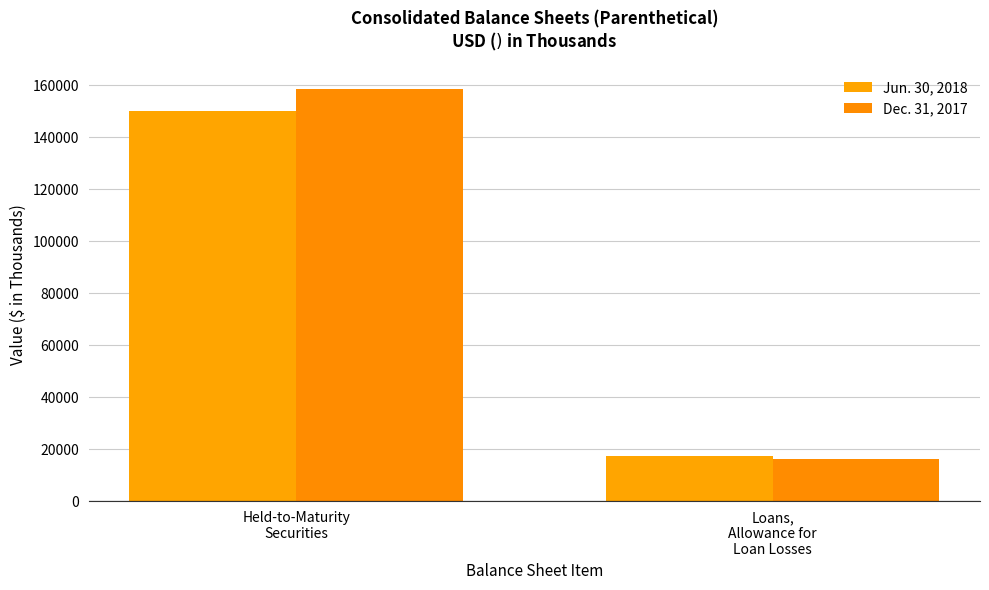

The value of Dec. 31, 2017 at Loans,
Allowance for
Loan Losses is 3572. True or false?

False